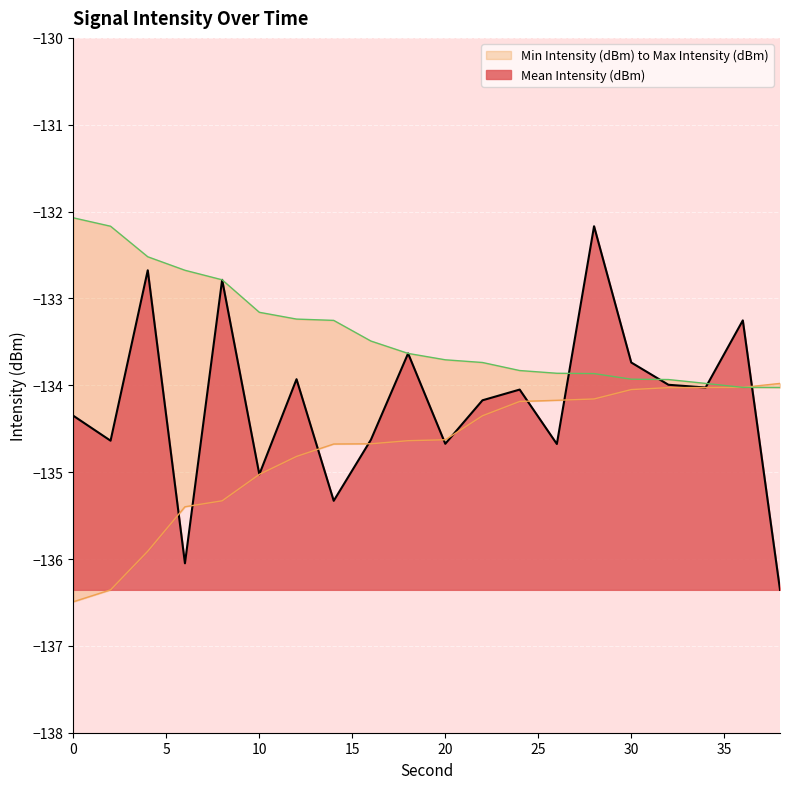

What is the spread (max minus min) of values at 20?

1.0